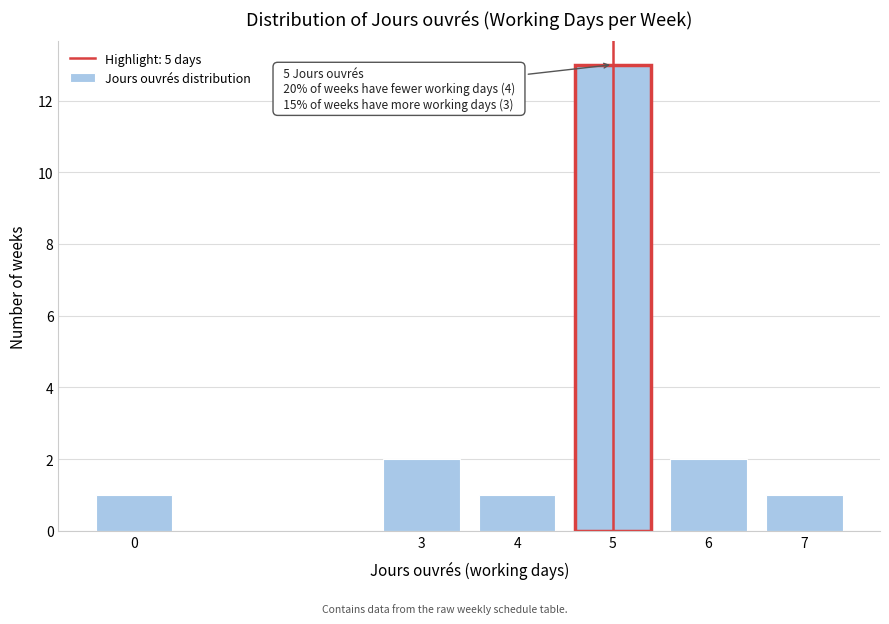

Reading right to left, what are all the values shown in this chart?

7=1	6=2	5=13	4=1	3=2	0=1